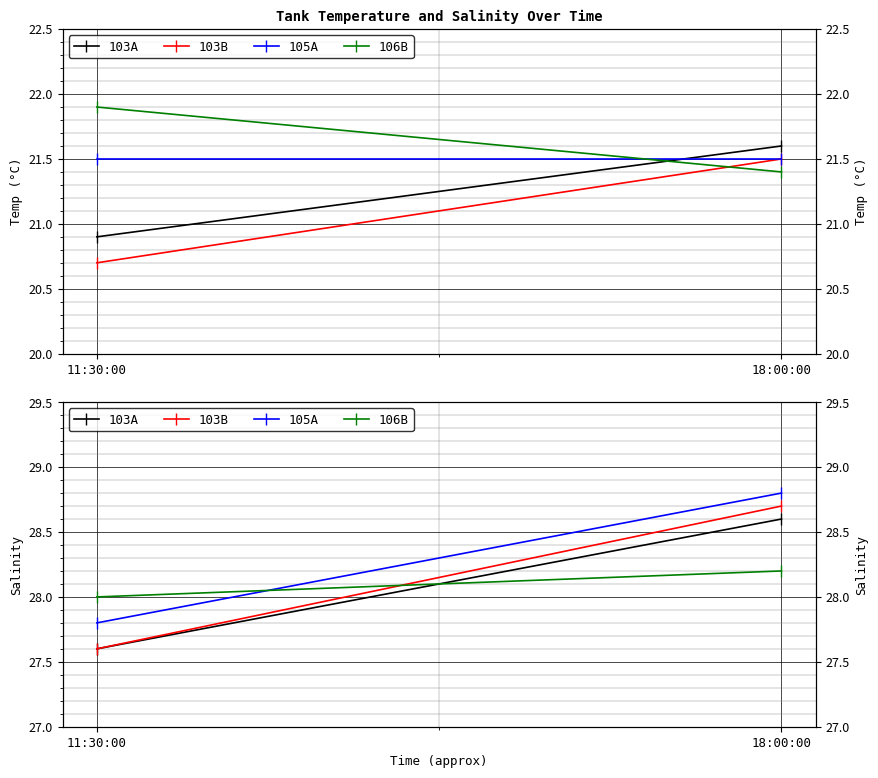

The 105A series shows 27.8 at 11:30:00. True or false?

True